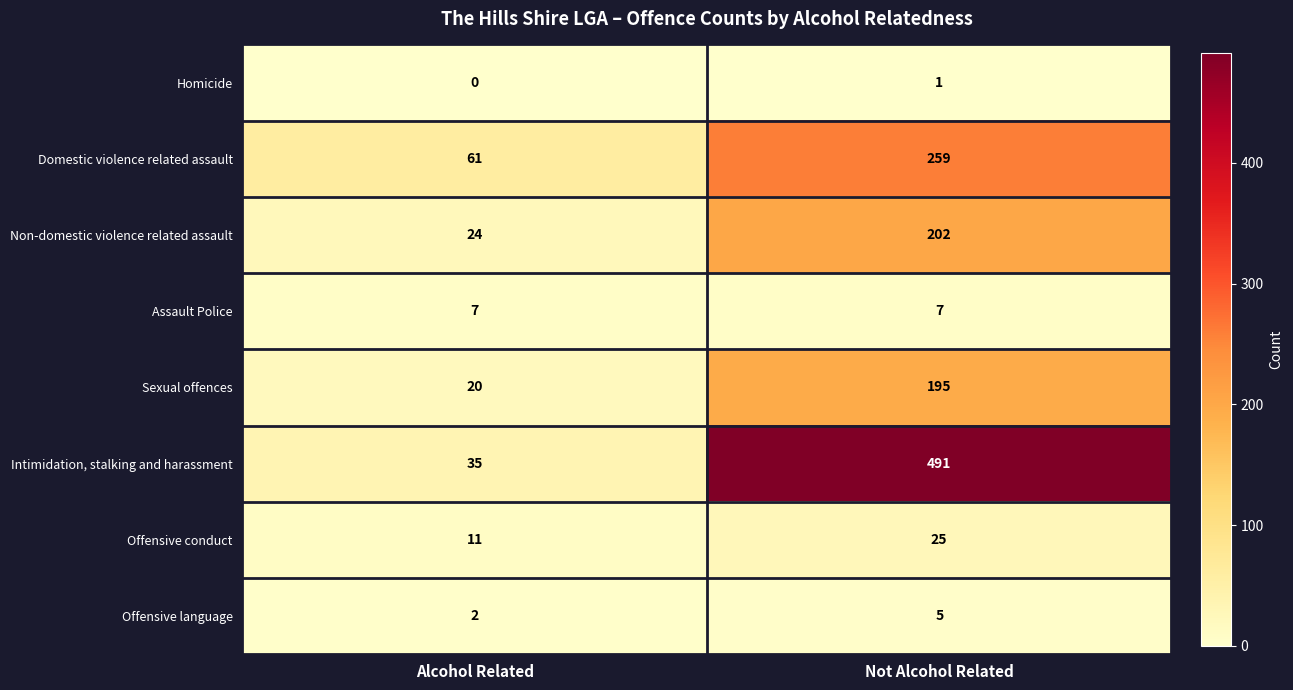

The Non-domestic violence related assault series shows 202 at Not Alcohol Related. True or false?

True